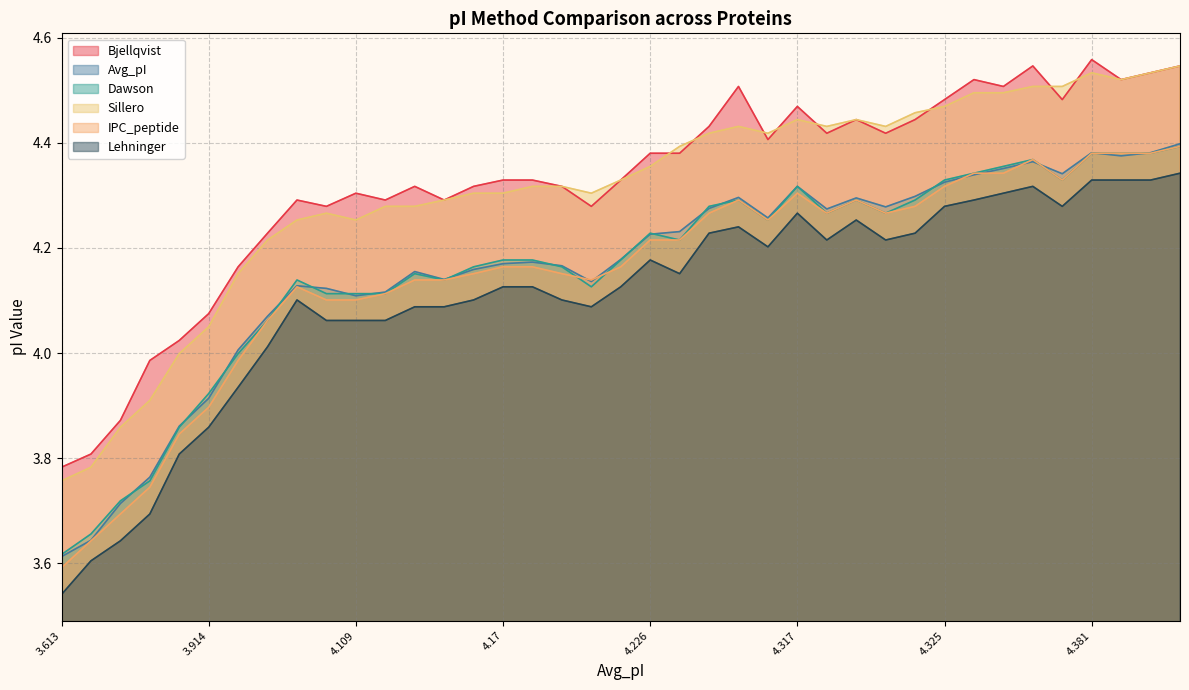

What are all the series names shown in the legend?

Bjellqvist, Avg_pI, Dawson, Sillero, IPC_peptide, Lehninger